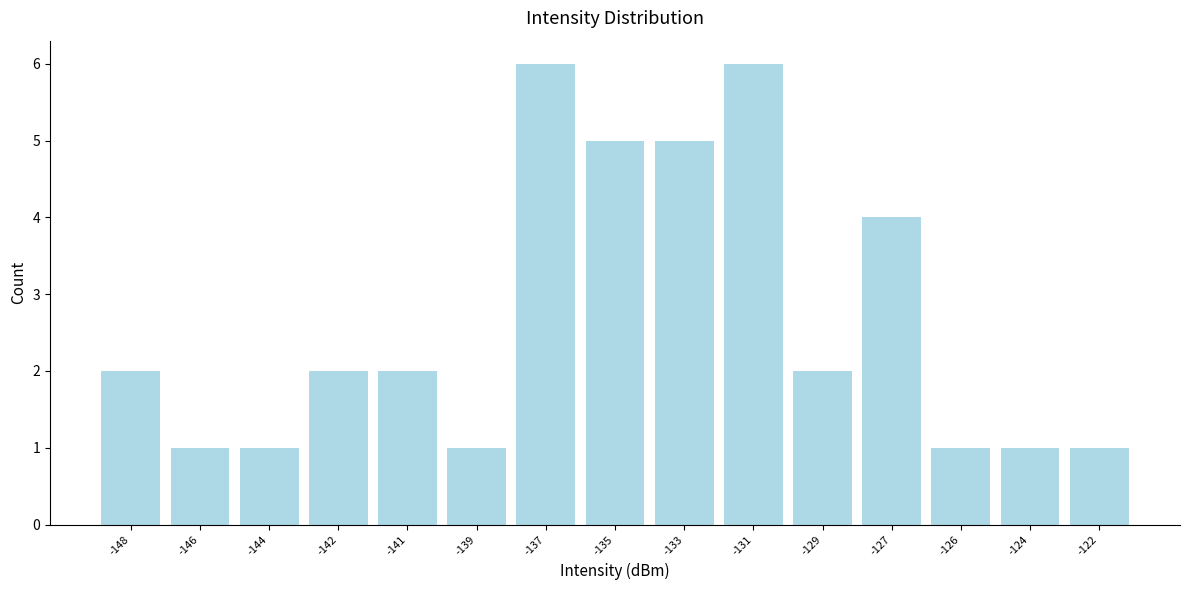

Reading left to right, what are all the values shown in this chart?

2	1	1	2	2	1	6	5	5	6	2	4	1	1	1